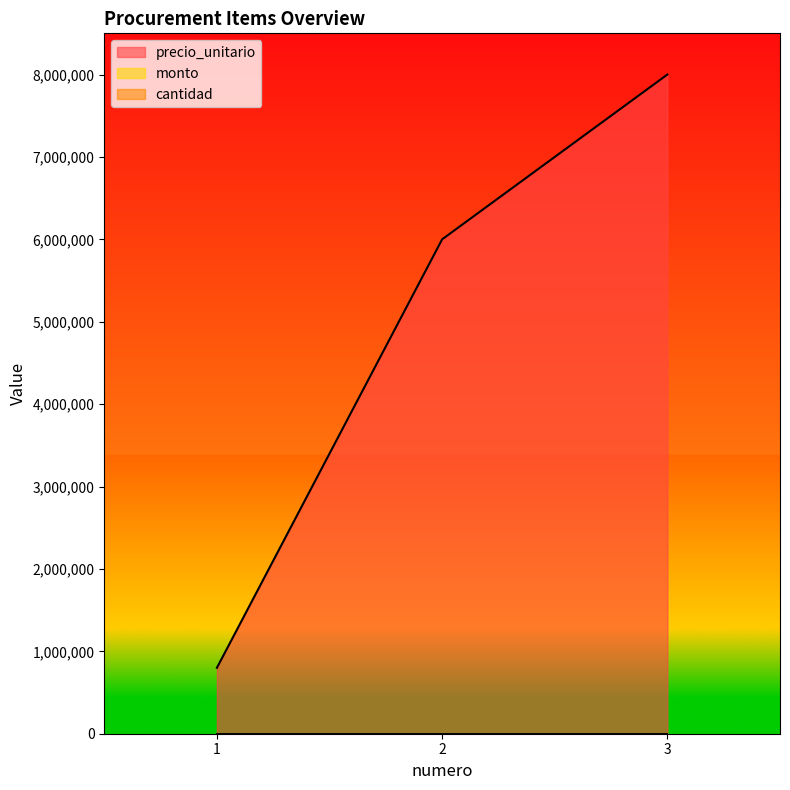

What are all the series names shown in the legend?

precio_unitario, cantidad, monto